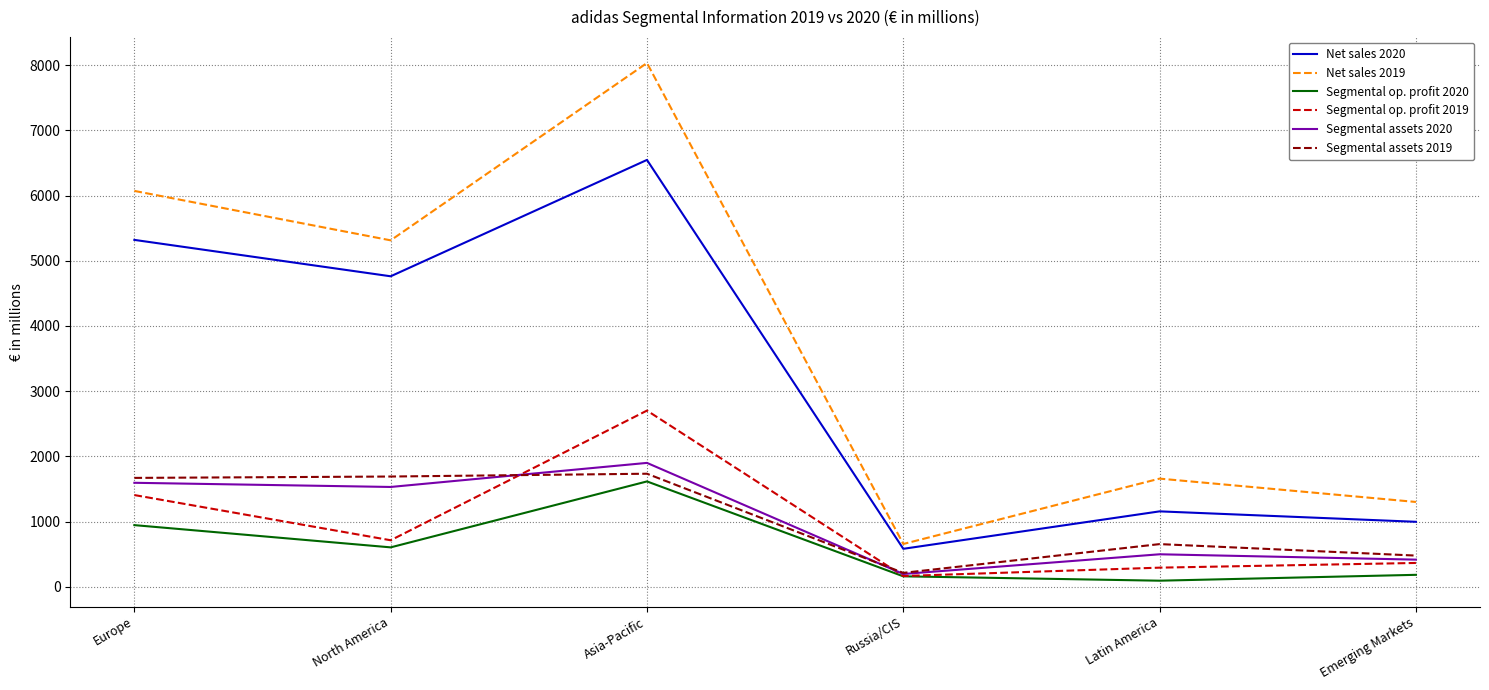

True or false: Net sales 2020 and Segmental assets 2019 intersect in this chart.

False